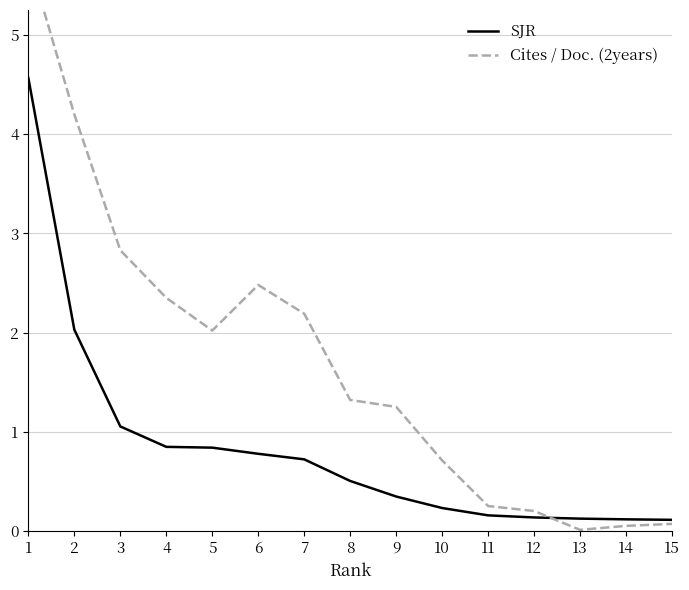

What is the difference between the maximum and minimum values in the SJR series?

4.5